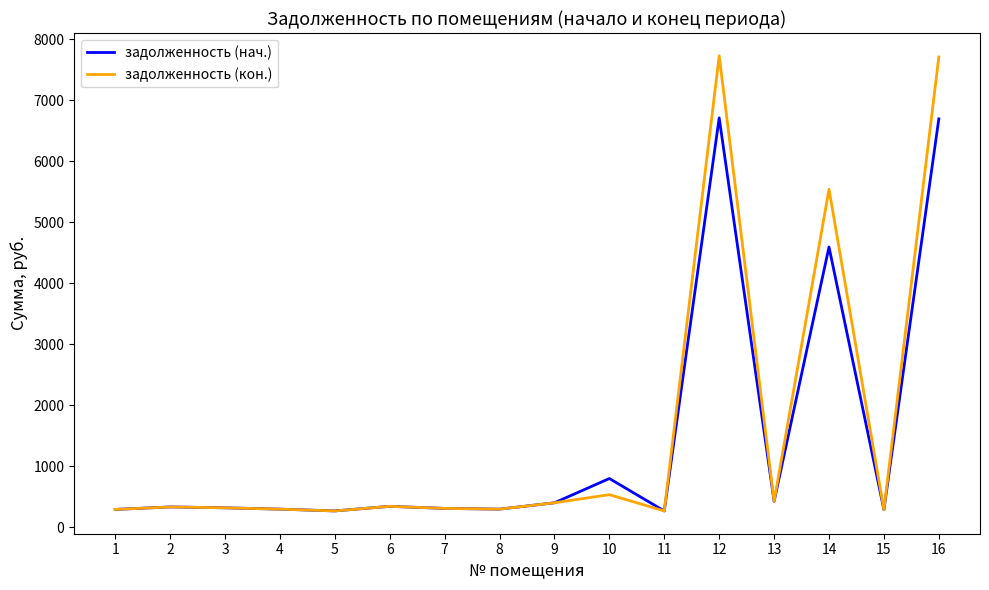

The задолженность (нач.) series shows 269.8 at 11. True or false?

True